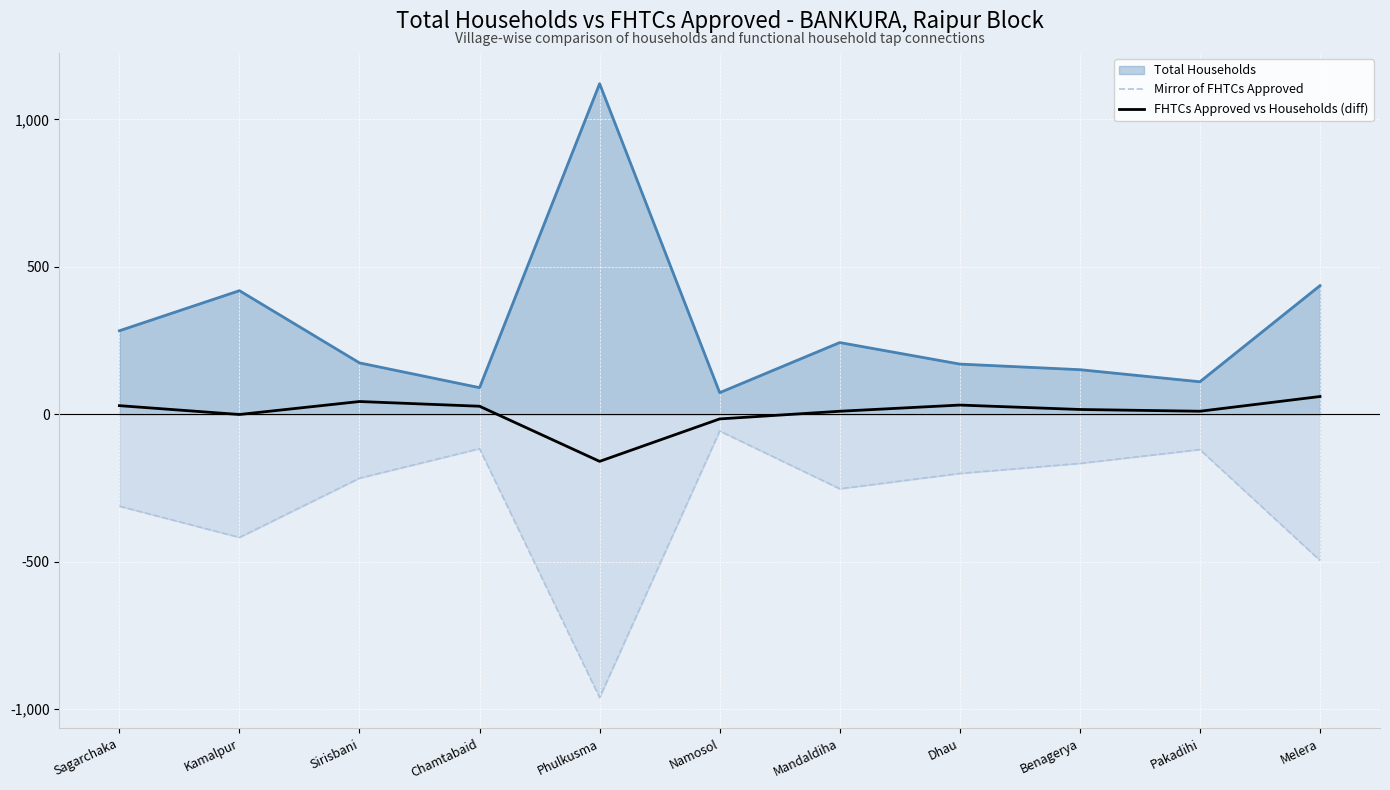

What is the average value of the Mirror of FHTCs Approved series?

-302